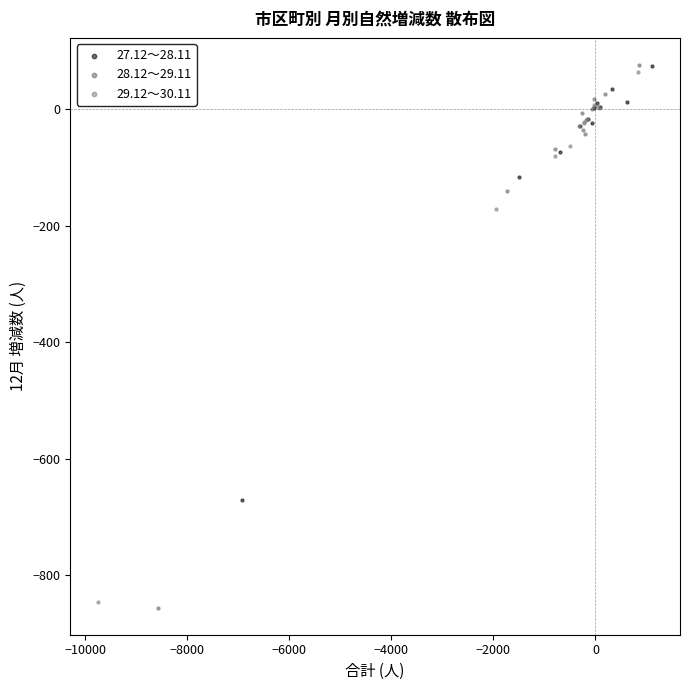

Which series has the largest Y range (max minus min)?

28.12～29.11